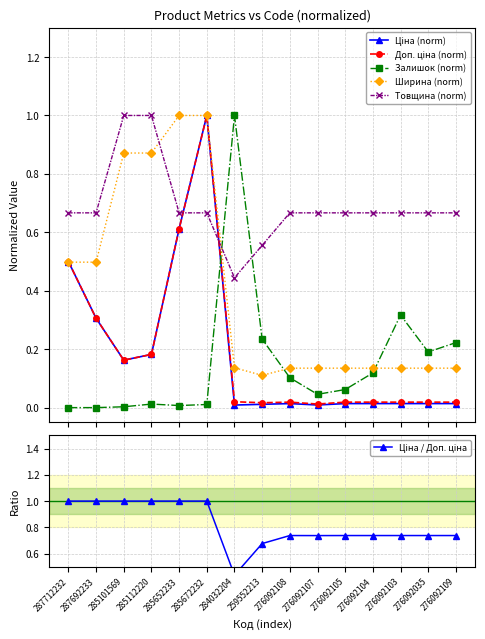

What position from the right is 276092105?

5